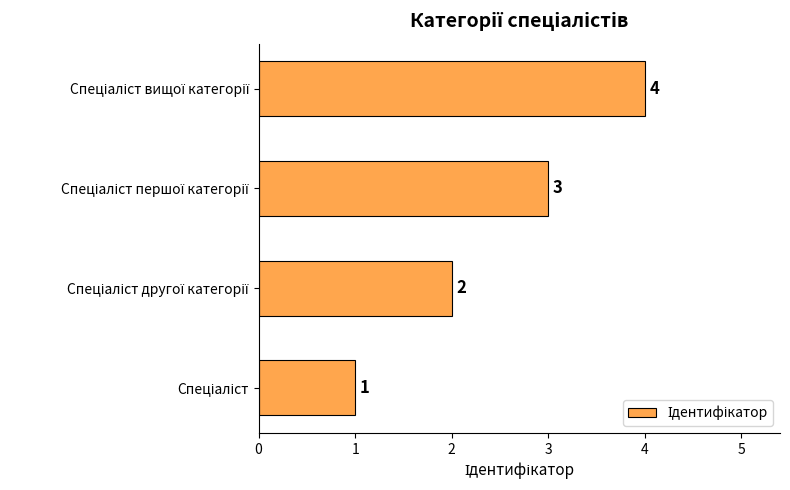

What is the difference between the maximum and minimum values?

3